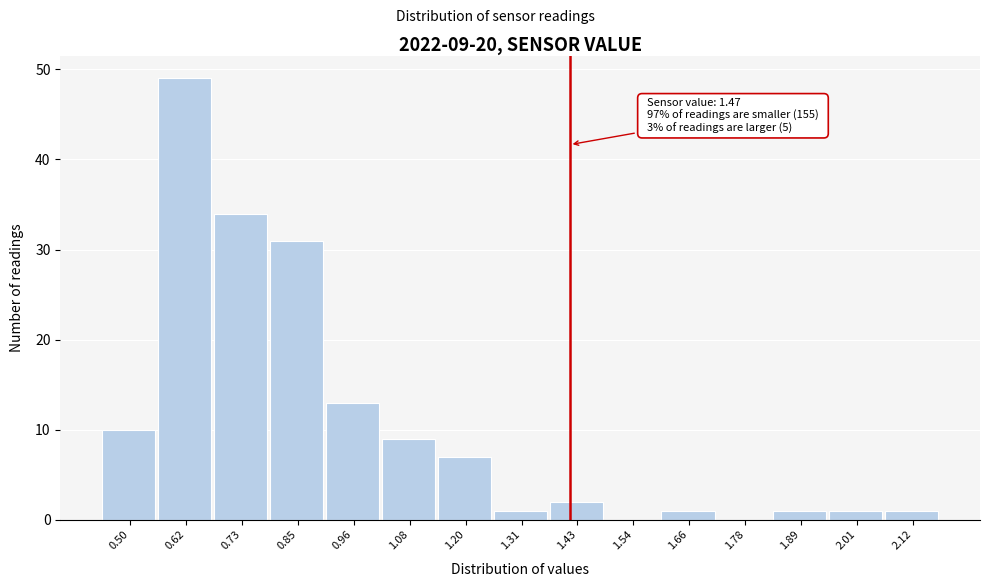

Reading right to left, list all the values displayed in this chart.

2.12=1	2.01=1	1.89=1	1.78=0	1.66=1	1.54=0	1.43=2	1.31=1	1.20=7	1.08=9	0.96=13	0.85=31	0.73=34	0.62=49	0.50=10